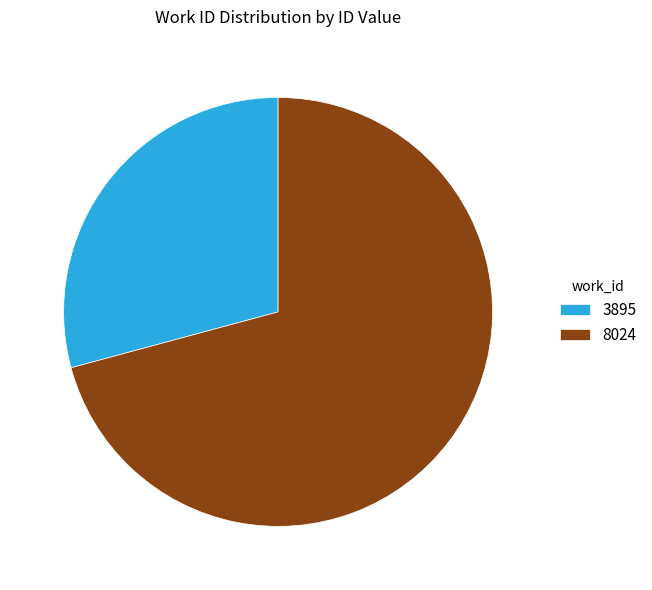

What is the smallest slice in the pie chart?

3895